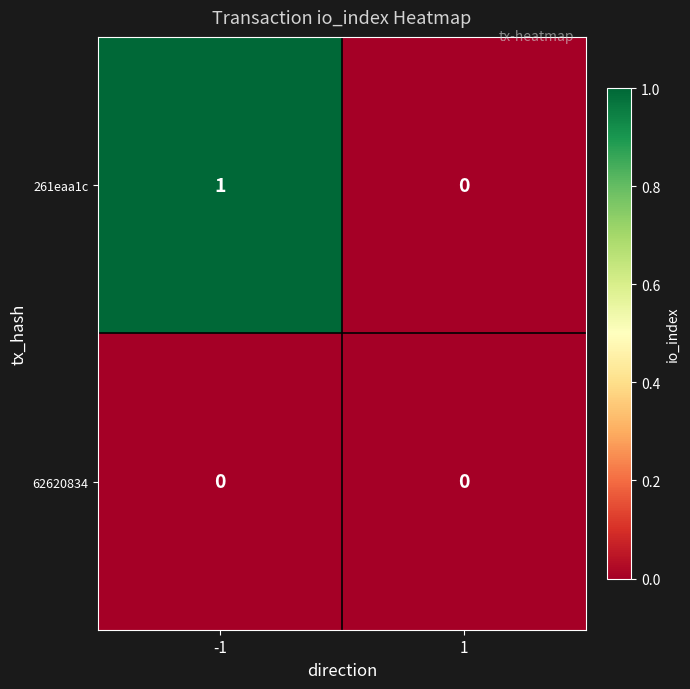

Count the number of categories in the chart.

2